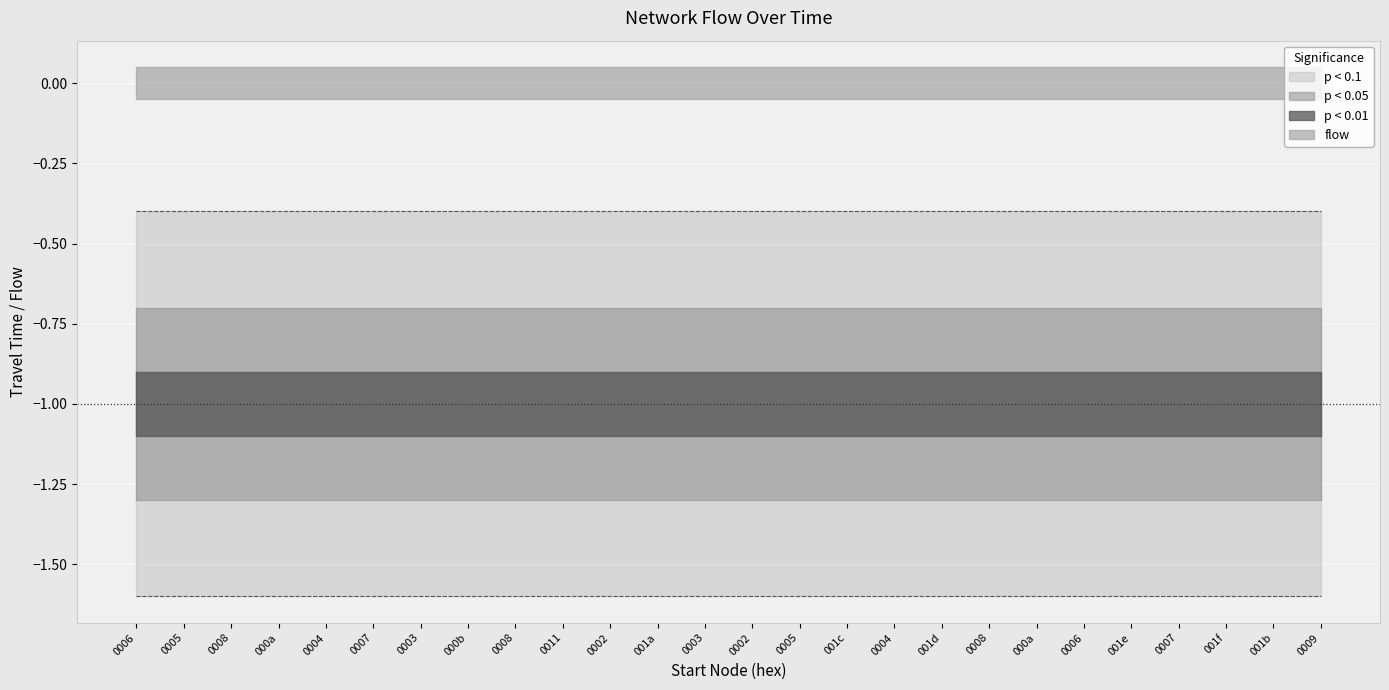

What is the total value across all series at 17?

-1